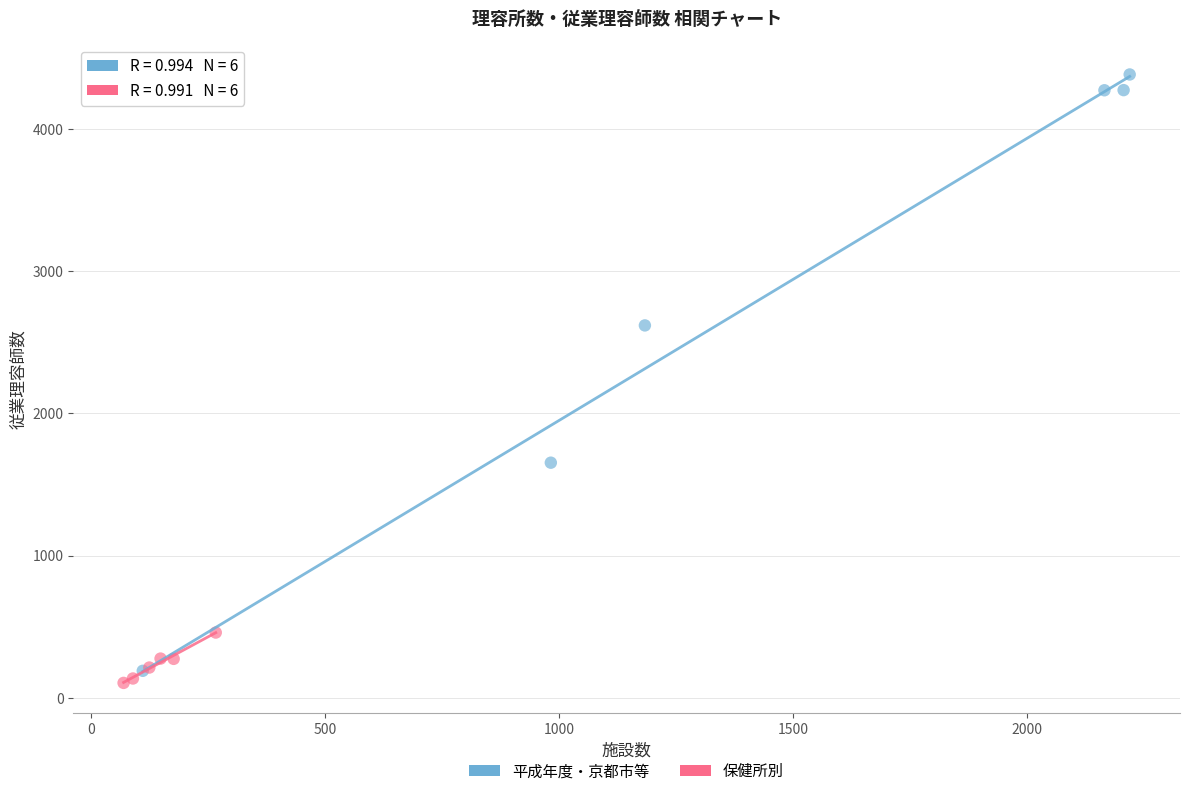

Which series has the largest Y range (max minus min)?

平成年度・京都市等